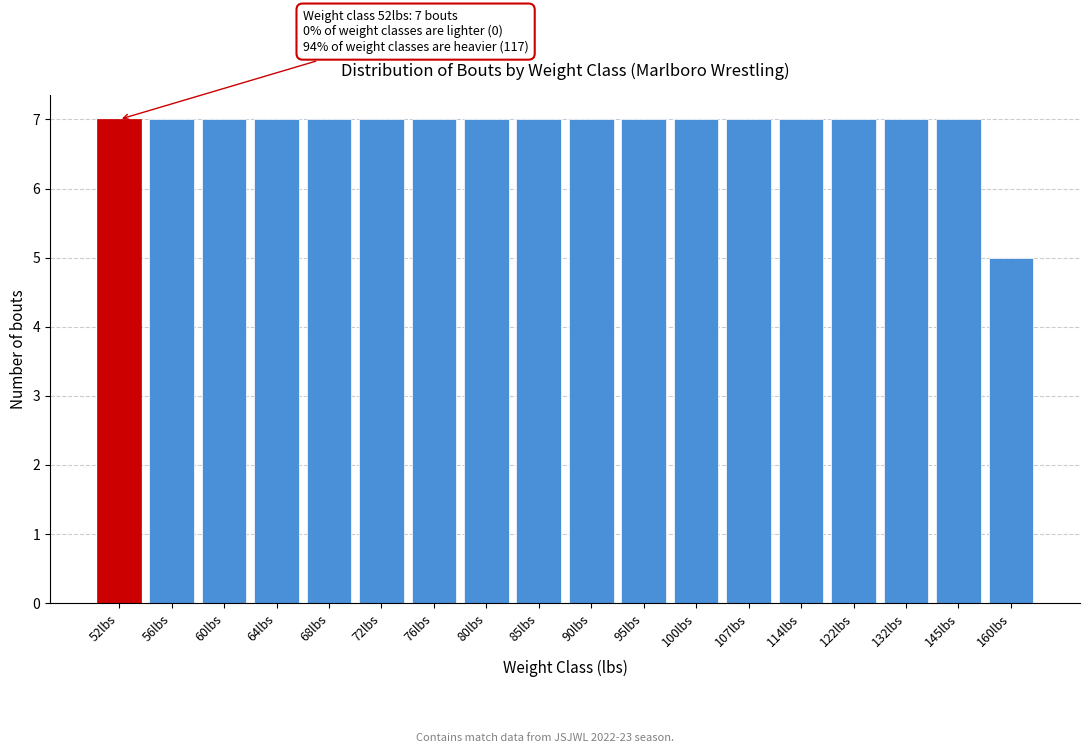

Reading left to right, transcribe all the data shown in this chart.

52lbs=7	56lbs=7	60lbs=7	64lbs=7	68lbs=7	72lbs=7	76lbs=7	80lbs=7	85lbs=7	90lbs=7	95lbs=7	100lbs=7	107lbs=7	114lbs=7	122lbs=7	132lbs=7	145lbs=7	160lbs=5